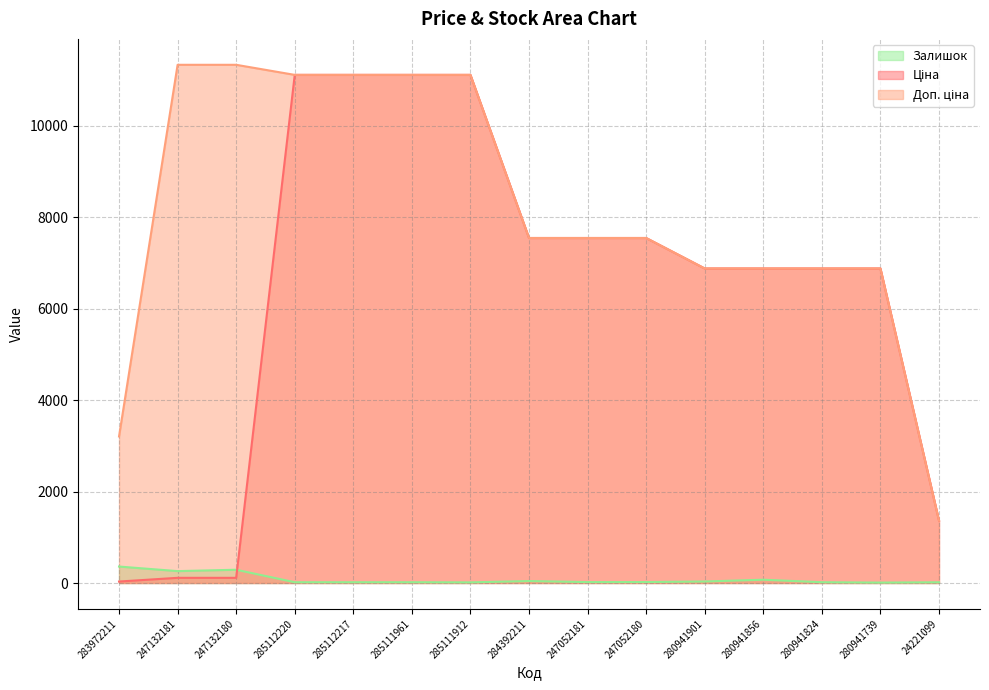

Reading left to right, what are all the values shown in this chart?

Ціна: 32.0	113.3	113.3	11113.6	11113.6	11113.6	11113.6	7545.9	7545.9	7545.9	6879.5	6879.5	6879.5	6879.5	1366.3
Доп. ціна: 3205.0	11334.0	11334.0	11113.6	11113.6	11113.6	11113.6	7545.9	7545.9	7545.9	6879.5	6879.5	6879.5	6879.5	1366.0
Залишок: 360.0	260.0	290.0	17.0	17.0	17.0	14.0	43.0	20.0	21.0	33.0	72.0	17.0	9.0	16.0